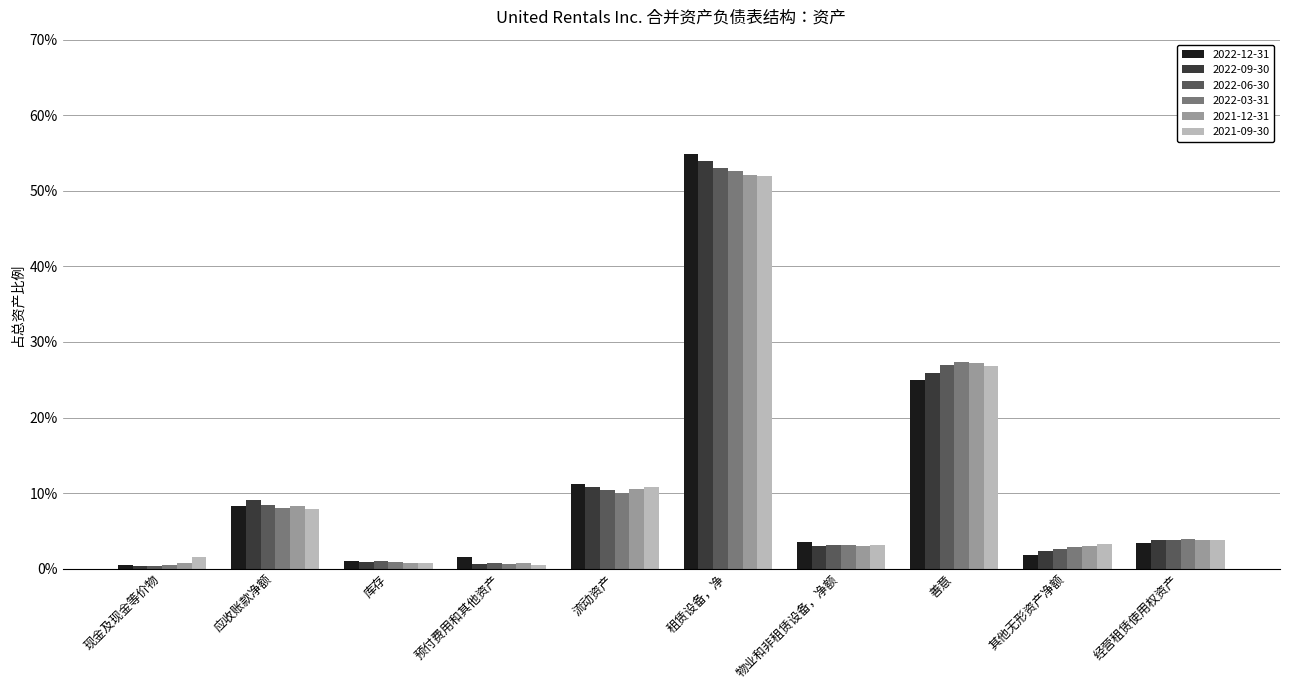

Reading left to right, what are all the values shown in this chart?

2022-12-31: 现金及现金等价物=0.0	应收账款净额=0.1	库存=0.0	预付费用和其他资产=0.0	流动资产=0.1	租赁设备，净=0.5	物业和非租赁设备，净额=0.0	善意=0.2	其他无形资产净额=0.0	经营租赁使用权资产=0.0
2022-09-30: 现金及现金等价物=0.0	应收账款净额=0.1	库存=0.0	预付费用和其他资产=0.0	流动资产=0.1	租赁设备，净=0.5	物业和非租赁设备，净额=0.0	善意=0.3	其他无形资产净额=0.0	经营租赁使用权资产=0.0
2022-06-30: 现金及现金等价物=0.0	应收账款净额=0.1	库存=0.0	预付费用和其他资产=0.0	流动资产=0.1	租赁设备，净=0.5	物业和非租赁设备，净额=0.0	善意=0.3	其他无形资产净额=0.0	经营租赁使用权资产=0.0
2022-03-31: 现金及现金等价物=0.0	应收账款净额=0.1	库存=0.0	预付费用和其他资产=0.0	流动资产=0.1	租赁设备，净=0.5	物业和非租赁设备，净额=0.0	善意=0.3	其他无形资产净额=0.0	经营租赁使用权资产=0.0
2021-12-31: 现金及现金等价物=0.0	应收账款净额=0.1	库存=0.0	预付费用和其他资产=0.0	流动资产=0.1	租赁设备，净=0.5	物业和非租赁设备，净额=0.0	善意=0.3	其他无形资产净额=0.0	经营租赁使用权资产=0.0
2021-09-30: 现金及现金等价物=0.0	应收账款净额=0.1	库存=0.0	预付费用和其他资产=0.0	流动资产=0.1	租赁设备，净=0.5	物业和非租赁设备，净额=0.0	善意=0.3	其他无形资产净额=0.0	经营租赁使用权资产=0.0